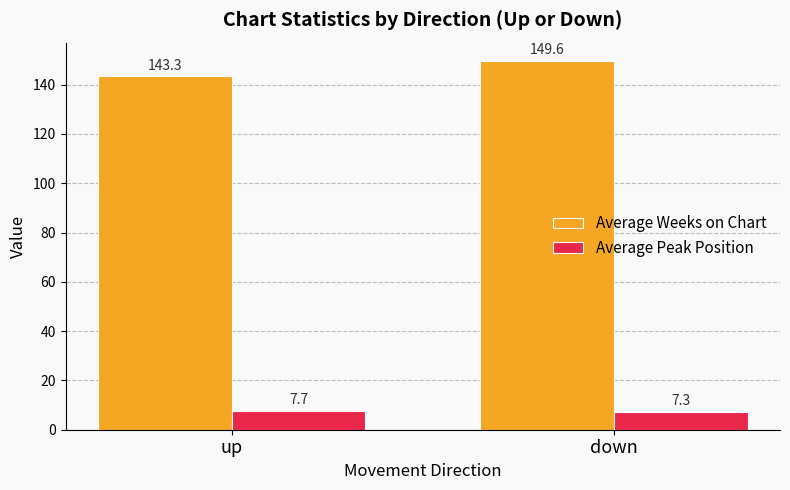

The value of Average Weeks on Chart at up is 143.3. True or false?

True